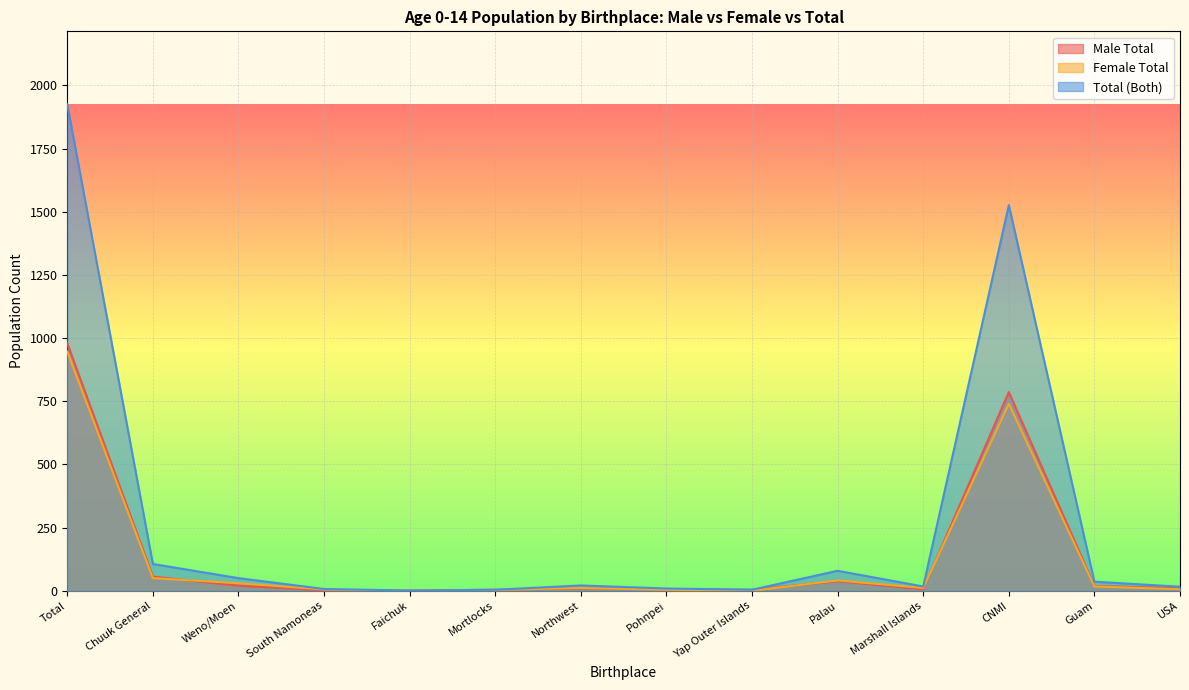

What is the spread (max minus min) of values at CNMI?

786